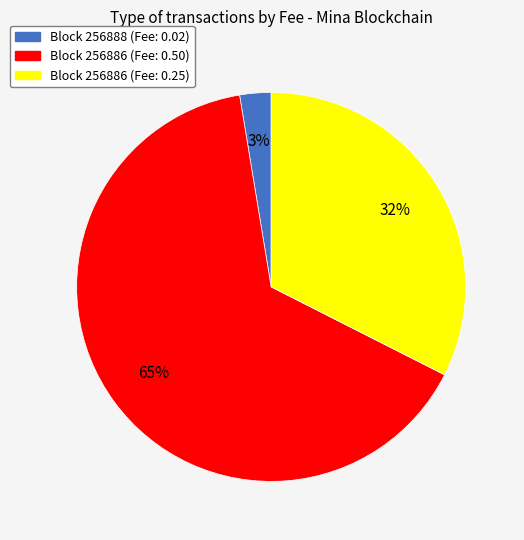

To the nearest percent, what is the average slice percentage?

33%